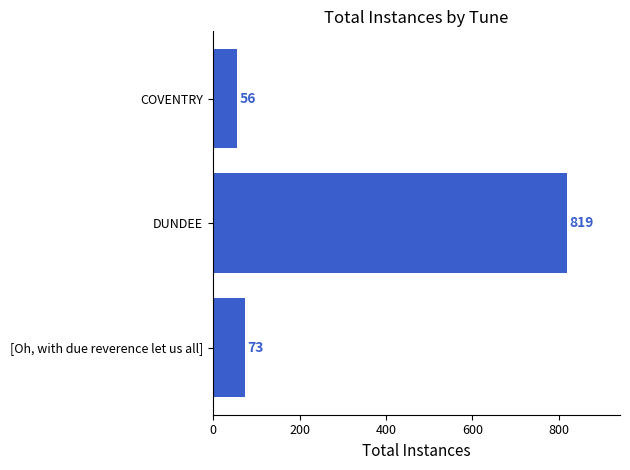

True or false: the data shows 73 at [Oh, with due reverence let us all].

True